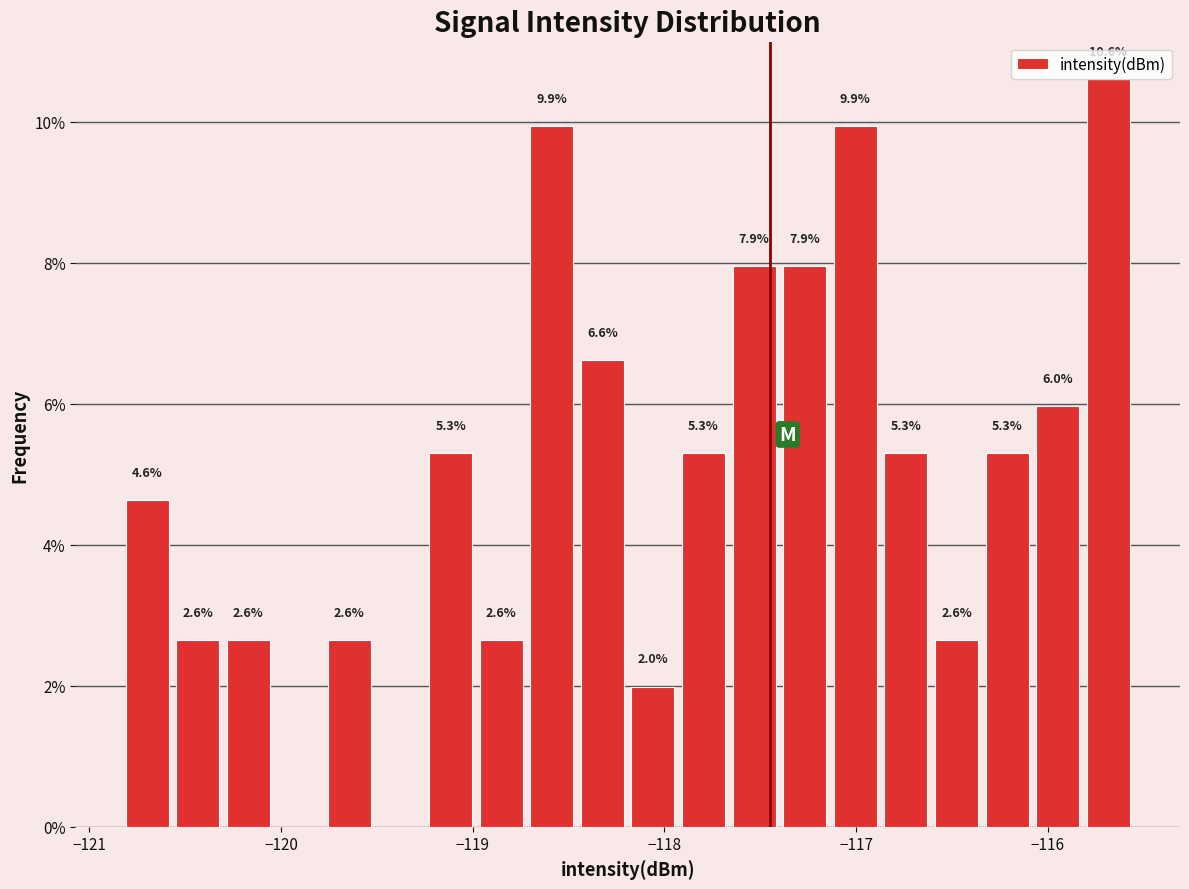

Around what value on the x-axis is the tallest bar? Give the approximate position of its centre, as read against the axis.

-115.7